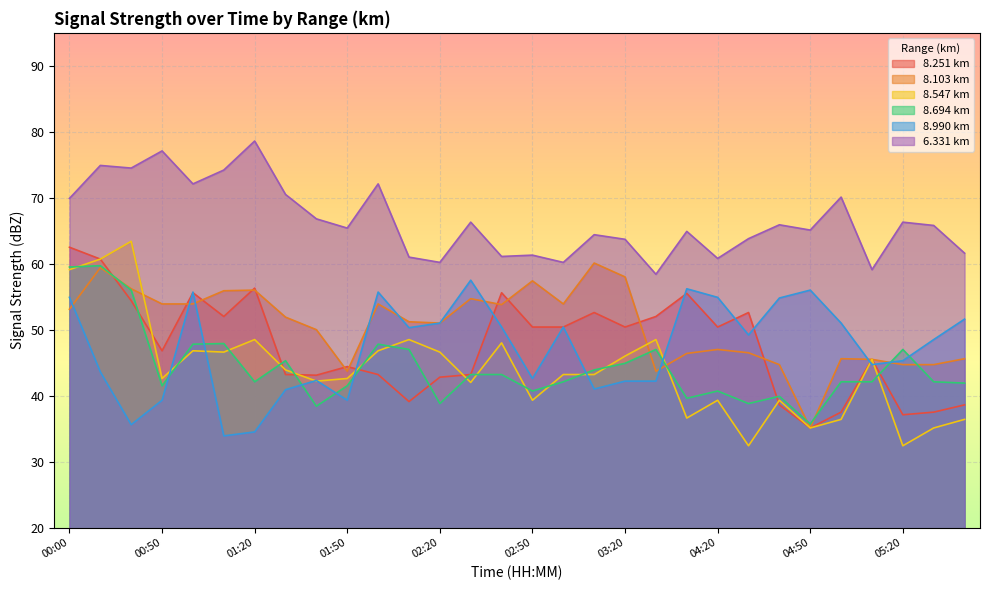

How many times do 8.103 and 8.547 cross each other?

3